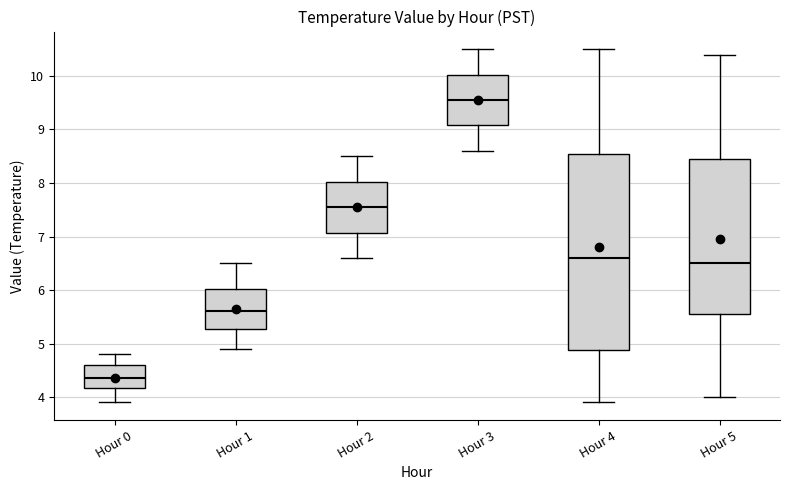

Comparing the boxes themselves (not the whiskers), which one is the tallest?

Hour 4